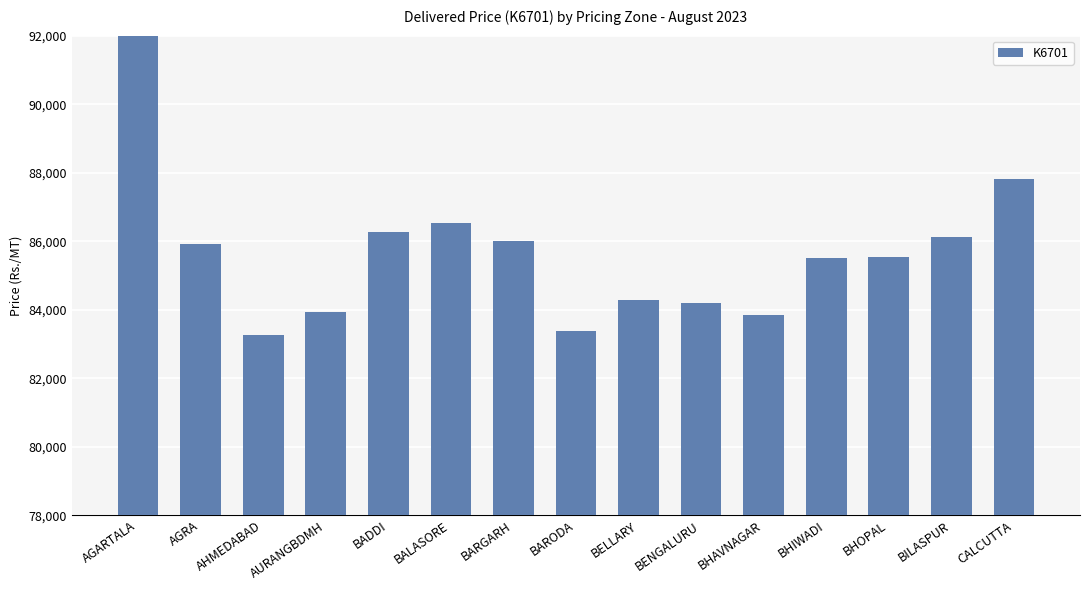

What is the label of the 6th bar from the left?

BALASORE